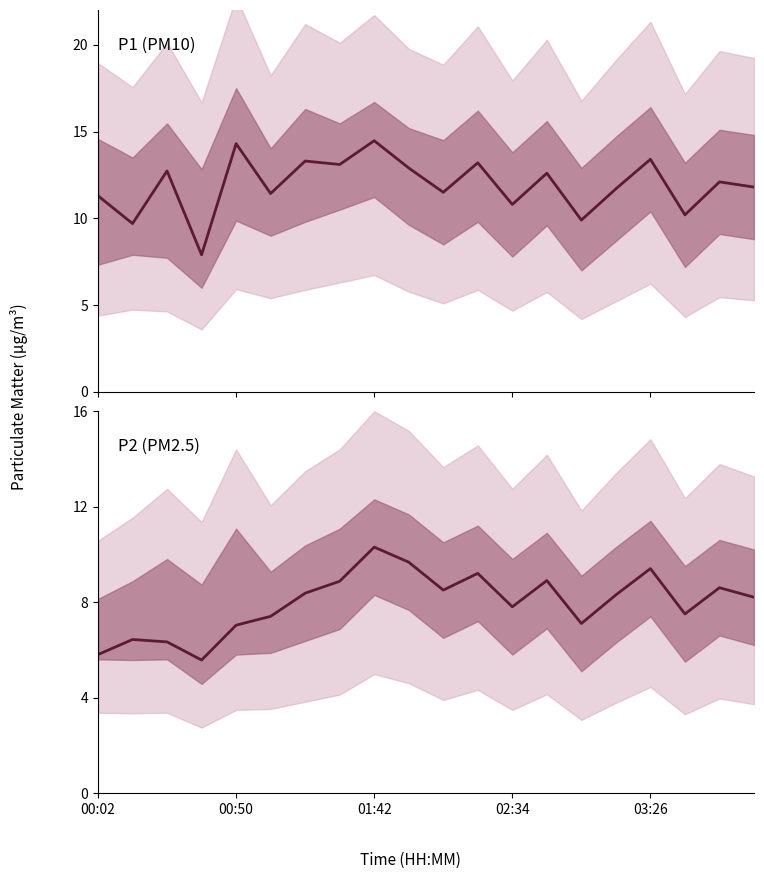

Is it true that P2 equals 4.3 at 14?

False